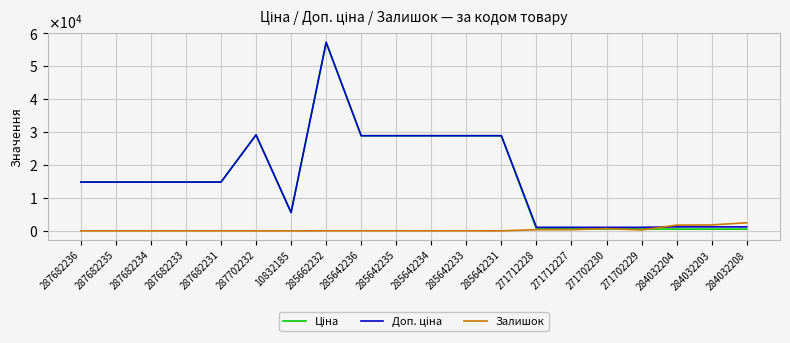

Reading left to right, transcribe all the data shown in this chart.

Ціна: 14817.6	14817.6	14817.6	14817.6	14817.6	29152.3	5560.3	57258.0	28901.7	28901.7	28901.7	28901.7	28901.7	578.1	578.1	578.1	578.1	528.2	528.2	528.2
Доп. ціна: 14817.6	14817.6	14817.6	14817.6	14817.6	29152.3	5560.3	57258.0	28901.7	28901.7	28901.7	28901.7	28901.7	1060.0	1060.0	1060.0	1060.0	1210.7	1210.7	1210.7
Залишок: 0.0	0.0	0.0	0.0	0.0	0.0	3.0	13.0	16.0	14.0	10.0	16.0	5.0	357.0	353.0	694.0	273.0	1734.0	1804.0	2457.0